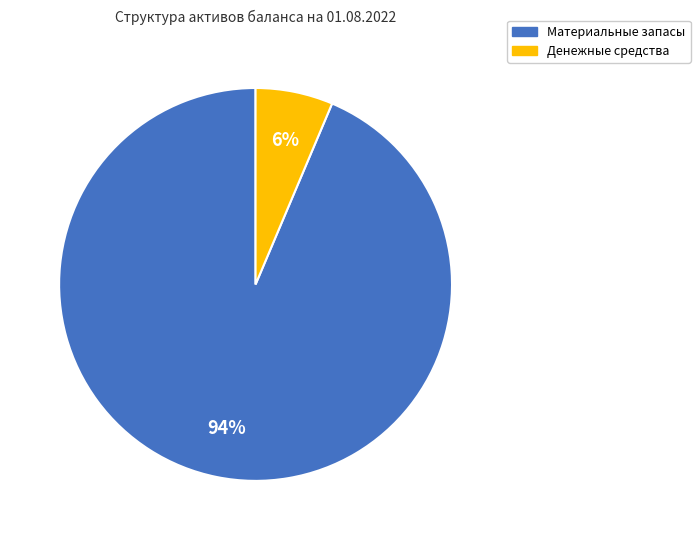

Does any single category account for the majority?

Yes